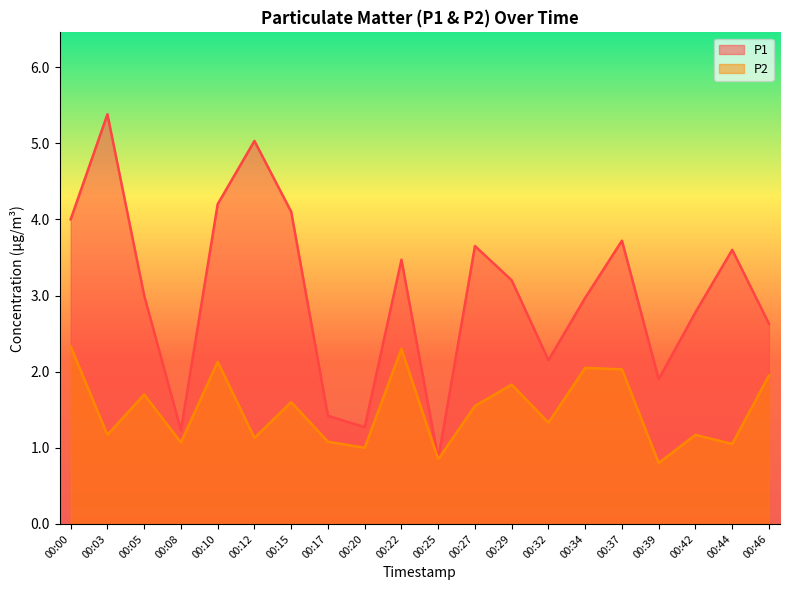

What is the difference between the second highest and second lowest values in the P1 series?

3.8